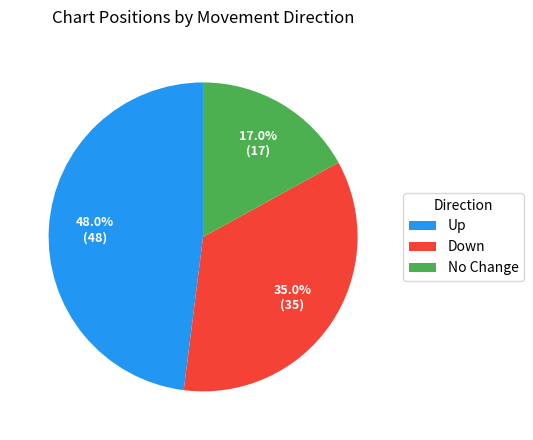

Does Down represent more than half of the total?

No